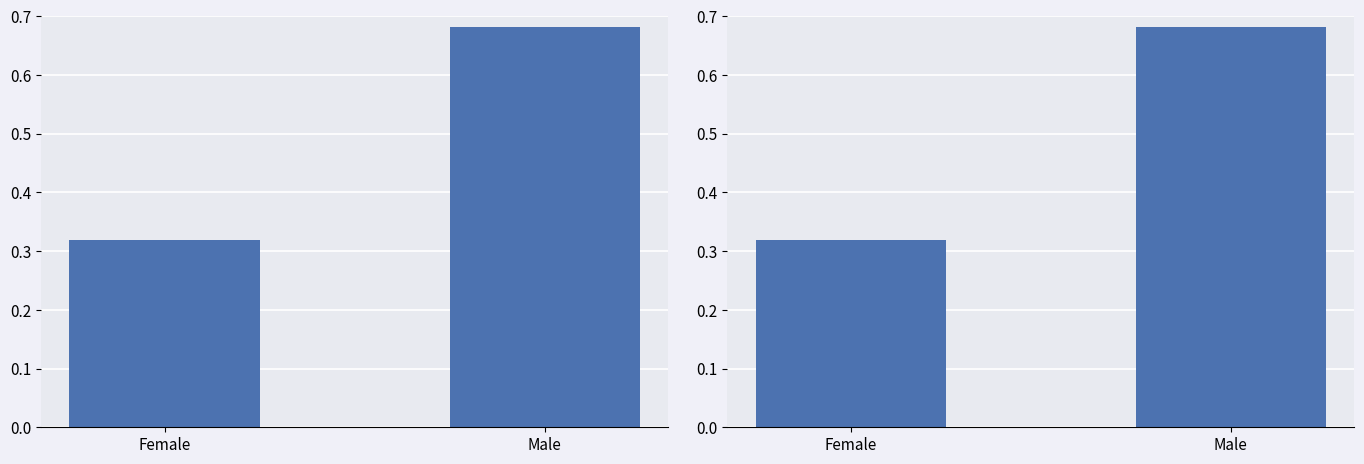

List the labels in order of value, largest first.

Male, Female